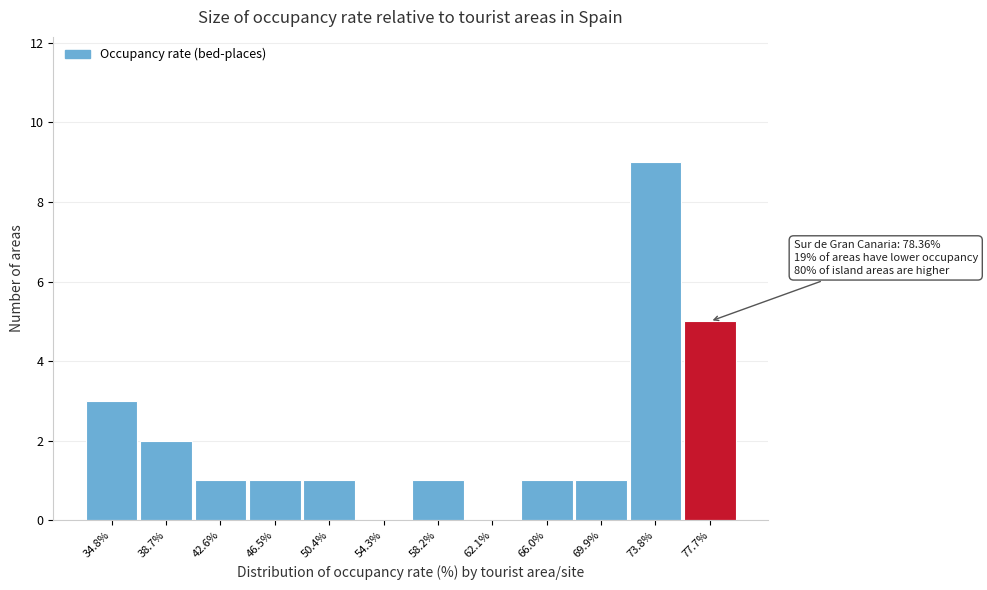

Reading left to right, what are all the values shown in this chart?

34.8%=3	38.7%=2	42.6%=1	46.5%=1	50.4%=1	54.3%=0	58.2%=1	62.1%=0	66.0%=1	69.9%=1	73.8%=9	77.7%=5